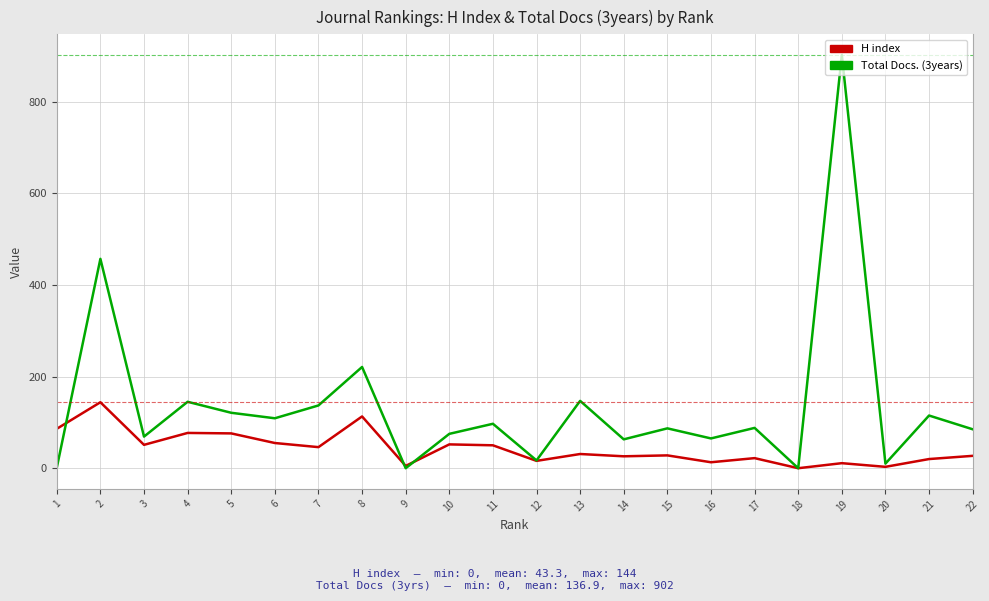

At which category is the sum across all series the highest?

19